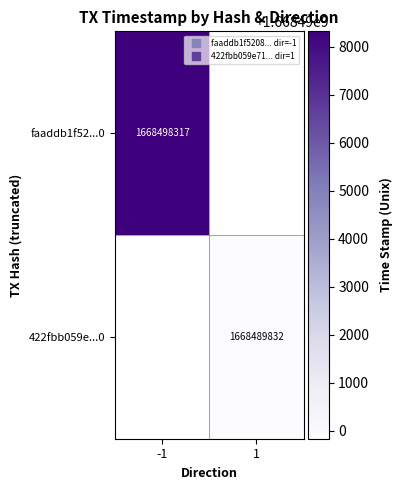

At 1, list the series in order from largest to smallest.

faaddb1f52...0, 422fbb059e...0